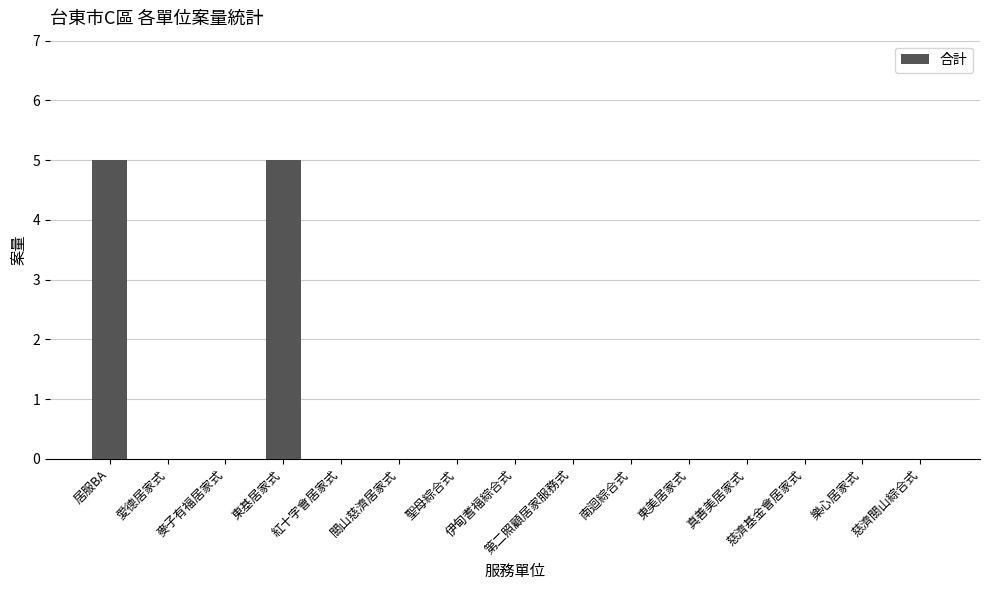

What is the greatest value displayed?

5